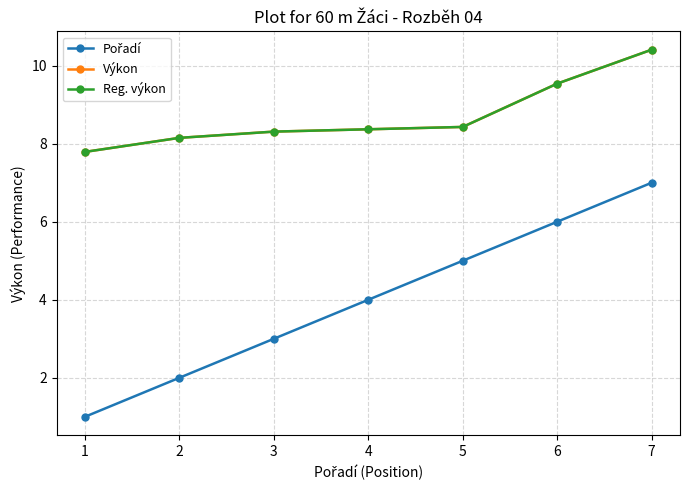

The value of Pořadí at 5 is 5.0. True or false?

True